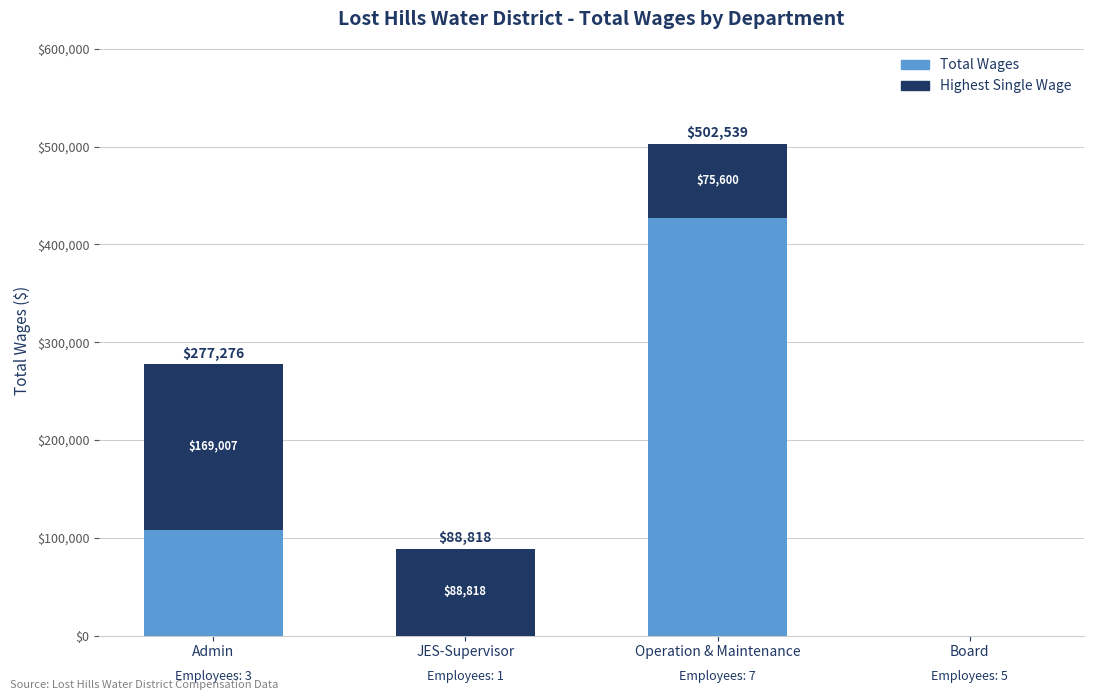

Are the bars grouped side by side (vs. stacked)?

No